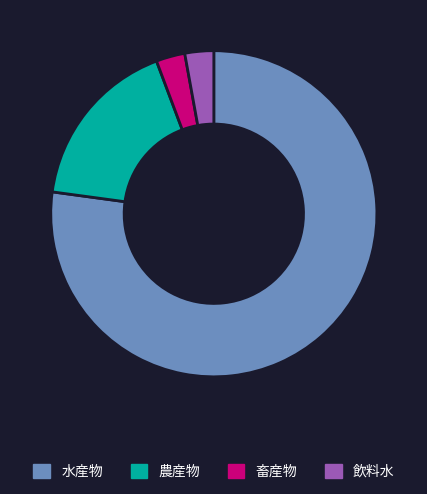

Approximately how many times larger is the value at 農産物 compared to 水産物?

0.2